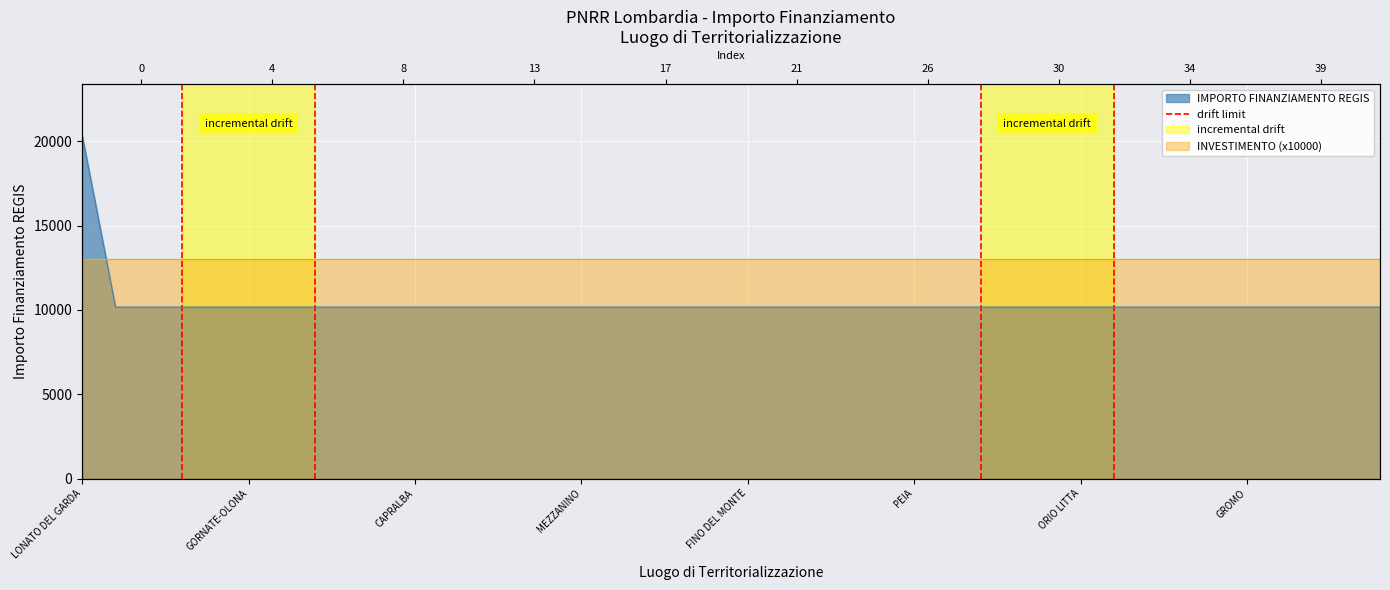

What is the minimum value shown in the chart?

10172